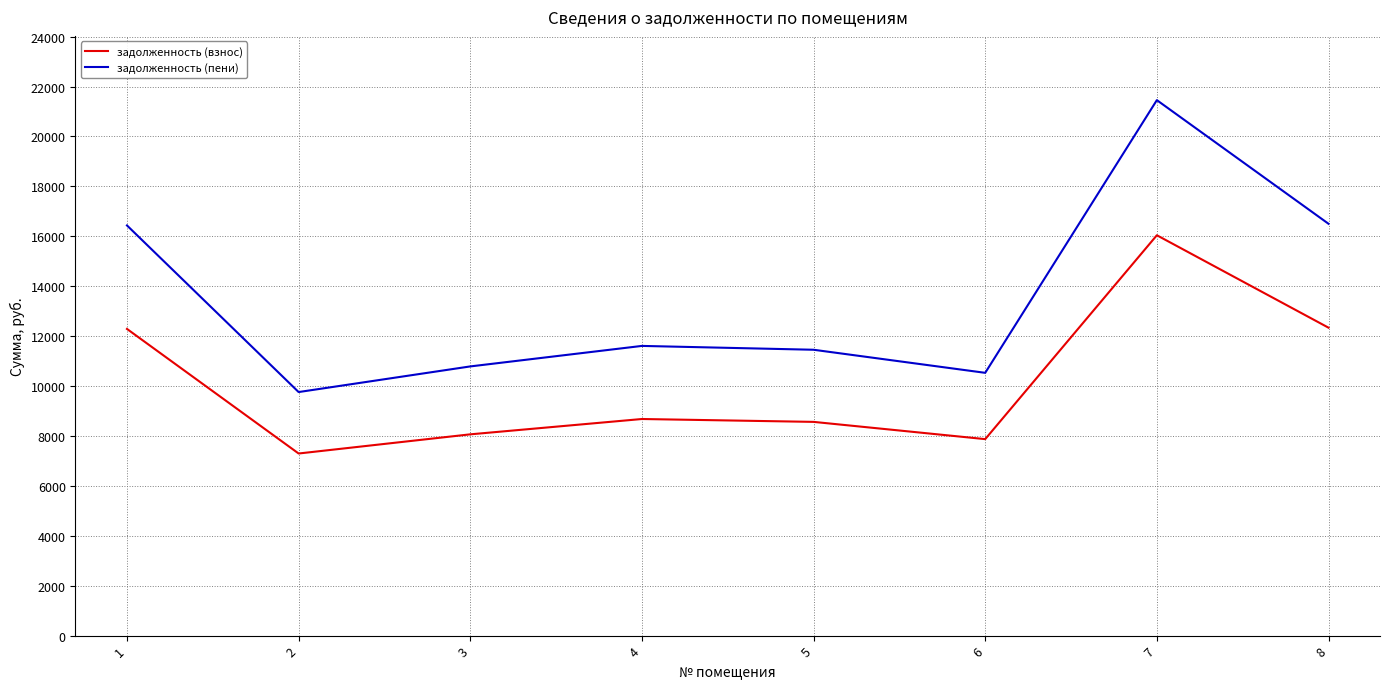

Rank the series by their maximum value, from highest to lowest.

задолженность (пени), задолженность (взнос)